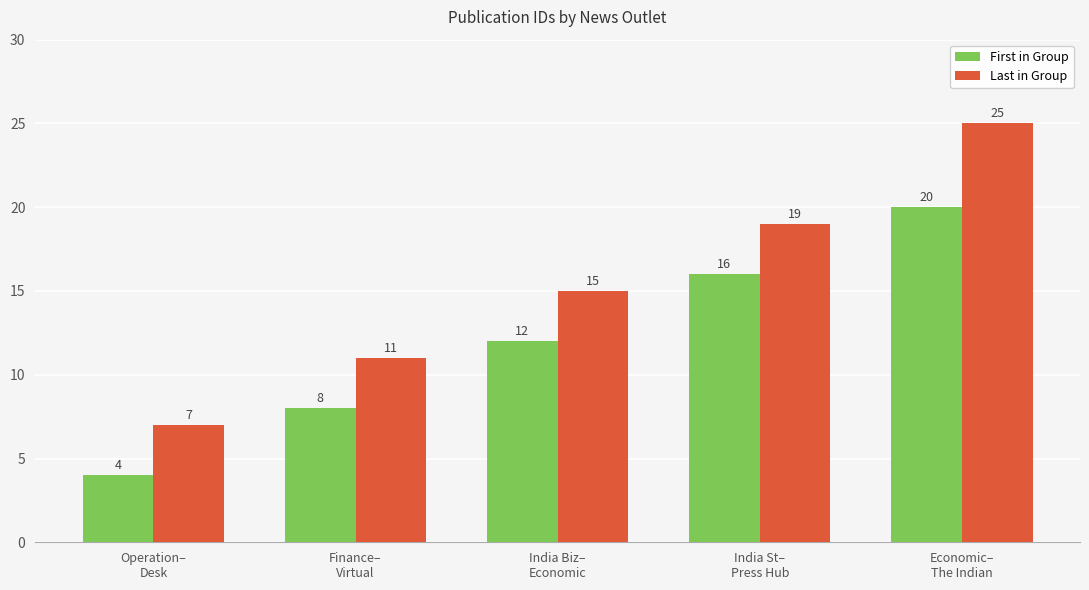

How many bars are there in total?

10